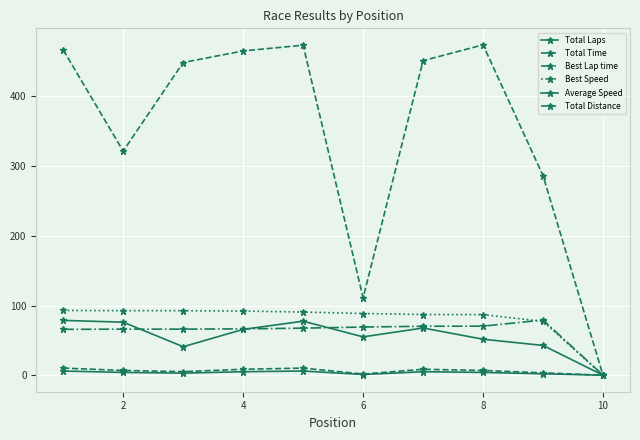

How many interior local valleys does the Average Speed series have?

2